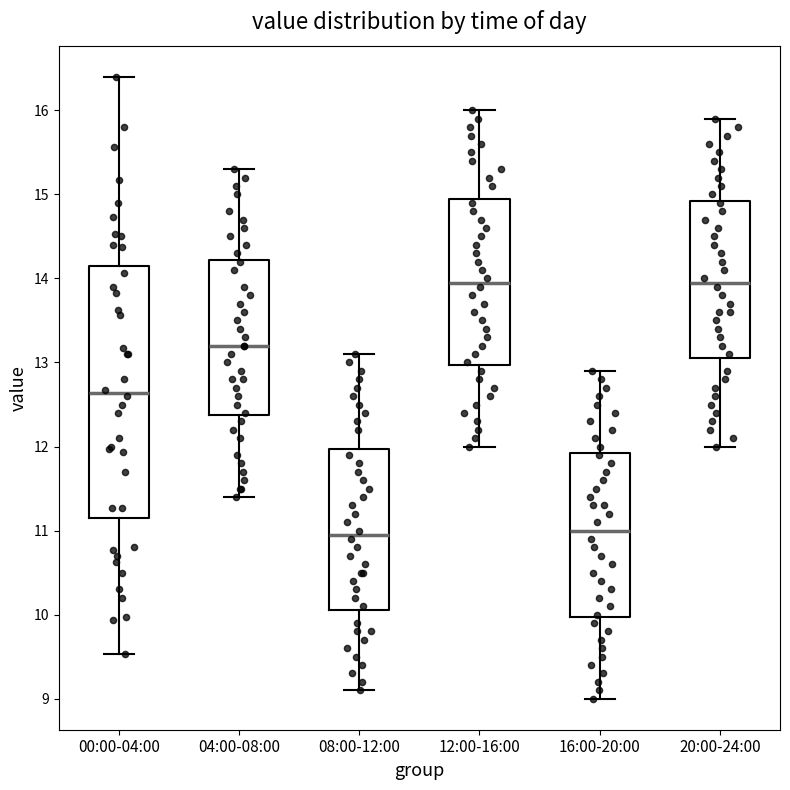

Reading left to right, transcribe this box plot: for each box, give where its median line is, the range the box spans, and where its two whiskers end, as read against the y-axis. The values are not printed on the chart, so give them approximately, as read against the axis.

00:00-04:00: median 12.6, box 11.2 to 14.1, whiskers 9.5 to 16.4
04:00-08:00: median 13.2, box 12.4 to 14.2, whiskers 11.4 to 15.3
08:00-12:00: median 11.0, box 10.1 to 12.0, whiskers 9.1 to 13.1
12:00-16:00: median 14.0, box 13.0 to 15.0, whiskers 12.0 to 16.0
16:00-20:00: median 11.0, box 10.0 to 11.9, whiskers 9.0 to 12.9
20:00-24:00: median 14.0, box 13.1 to 14.9, whiskers 12.0 to 15.9